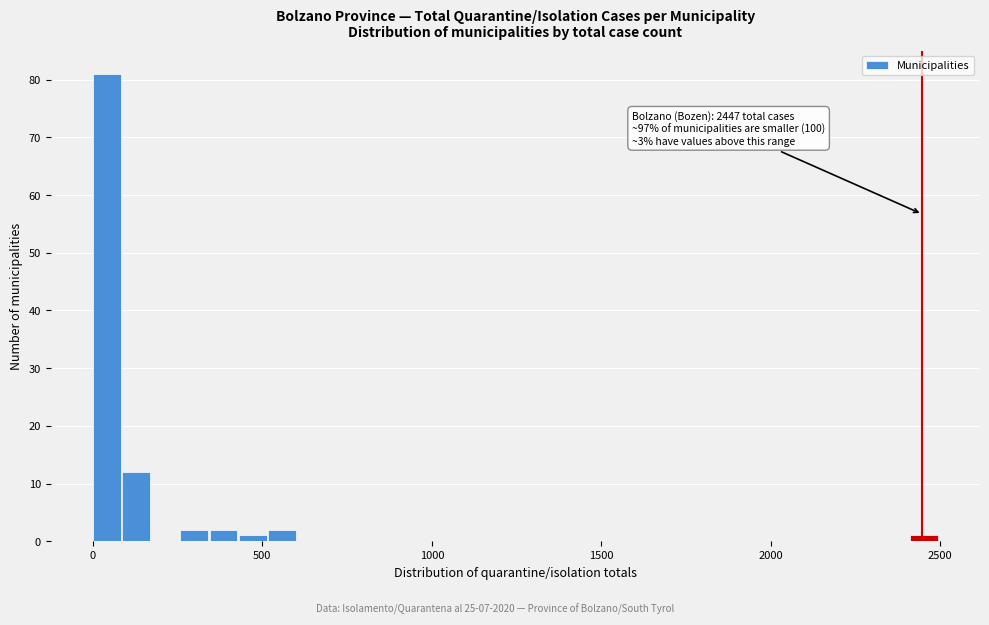

Read against the x-axis, roughly where is the centre of the tallest bar?

50